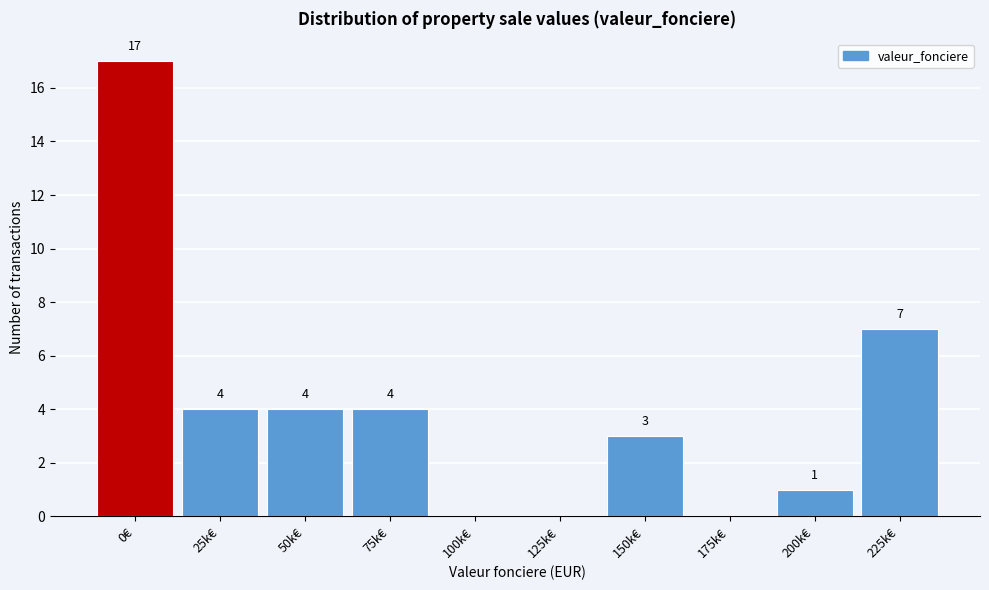

Reading left to right, transcribe all the data shown in this chart.

0€=17	25k€=4	50k€=4	75k€=4	100k€=0	125k€=0	150k€=3	175k€=0	200k€=1	225k€=7